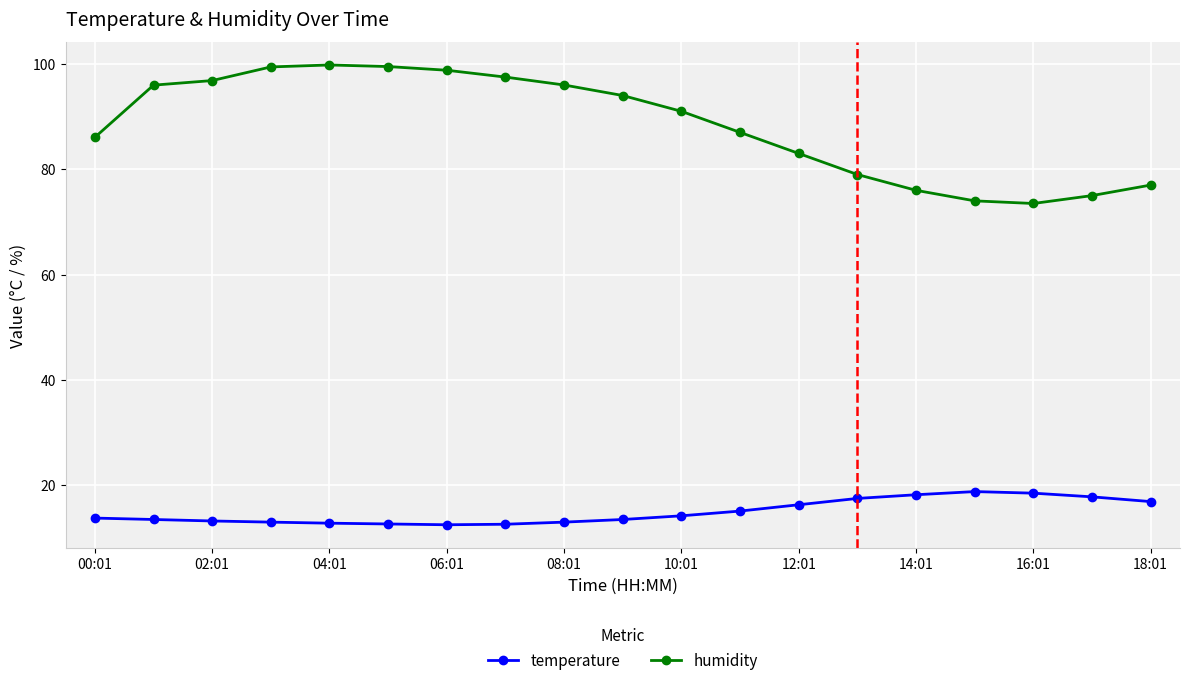

Rank the series by their maximum value, from highest to lowest.

humidity, temperature